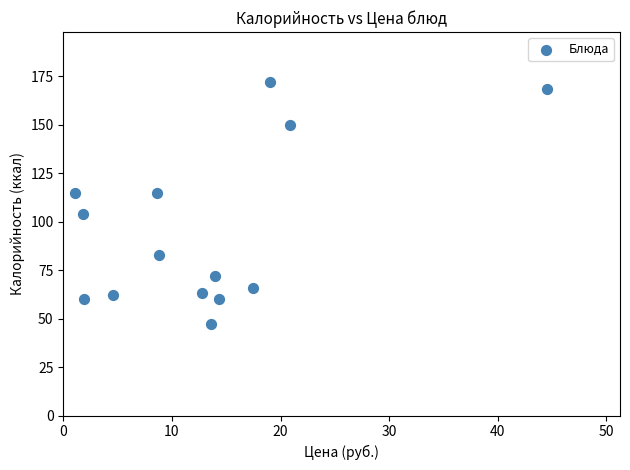

What is the range of X values (max minus min)?

43.5